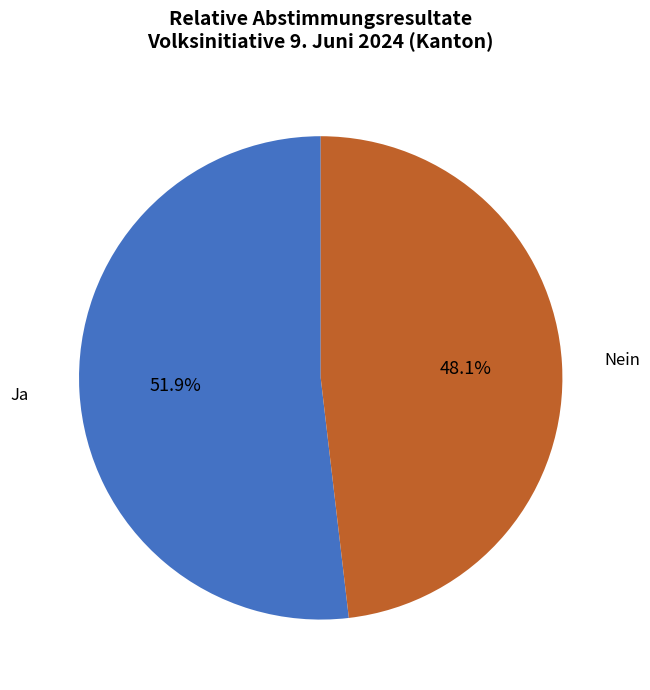

Approximately how many times larger is the value at Nein compared to Ja?

0.9